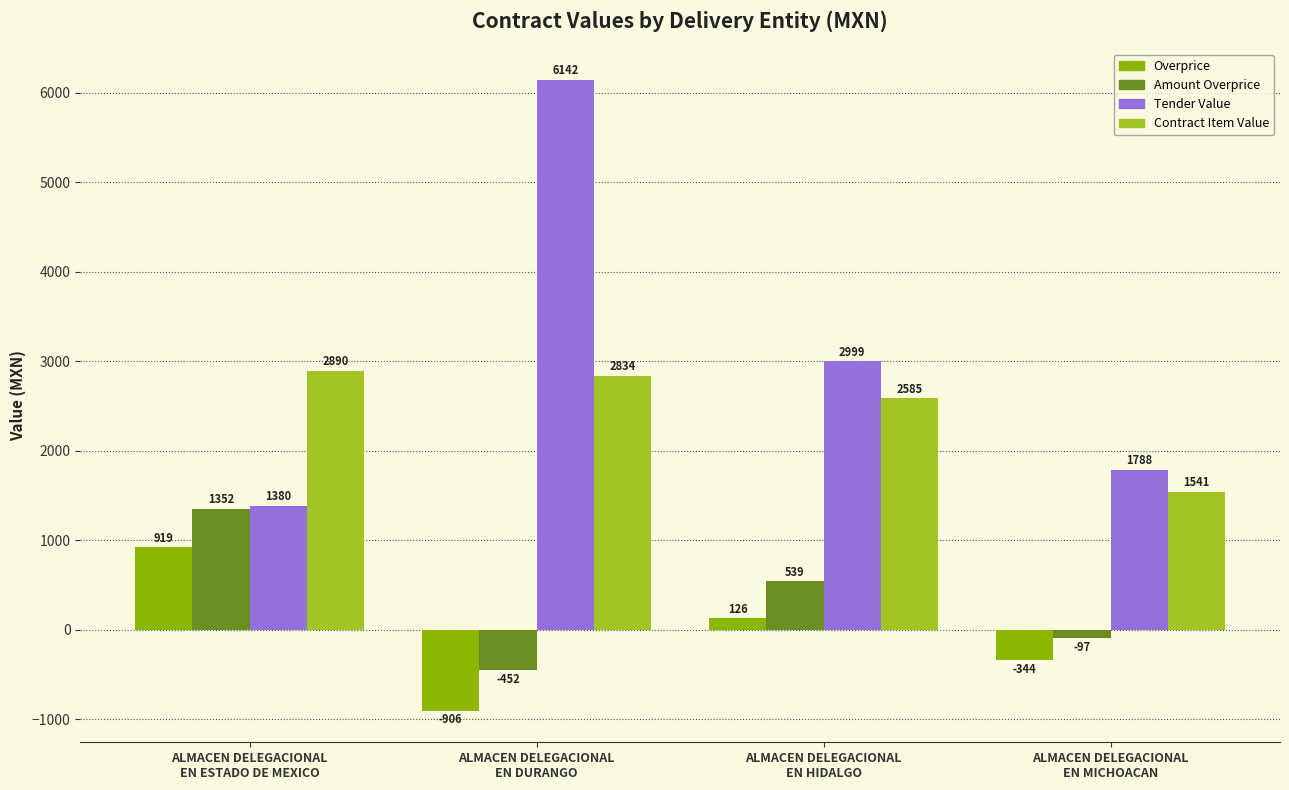

What is the smallest value displayed?

-905.9